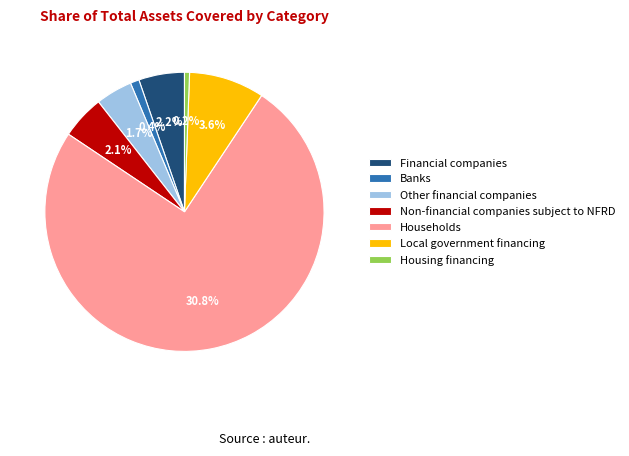

What is the change in value from Banks to Local government financing?

+3.2